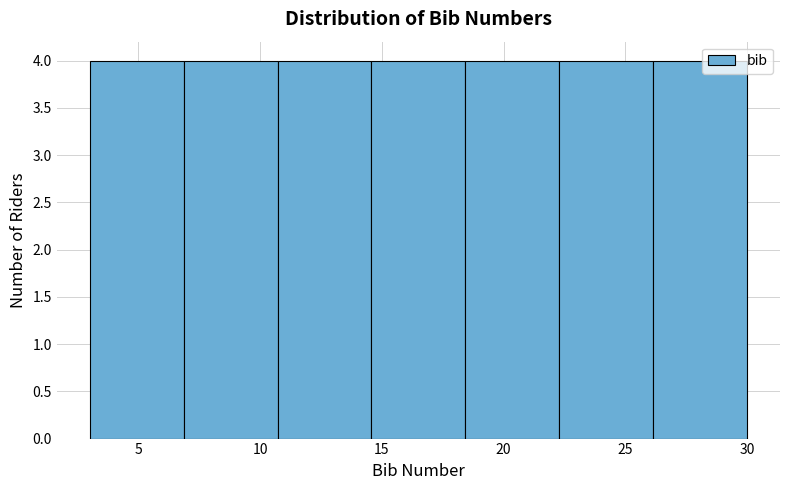

Reading left to right, transcribe this chart: for each bar, give the range it covers on the x-axis and its height. Neither the bar edges nor the heights are printed on the chart, so give them approximately, as read against the axes.

3.0 to 7.0: 4
7.0 to 10.5: 4
10.5 to 14.5: 4
14.5 to 18.5: 4
18.5 to 22.5: 4
22.5 to 26.0: 4
26.0 to 30.0: 4